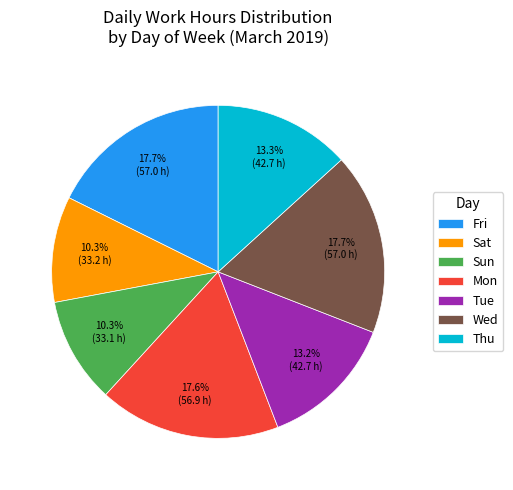

Count the number of slices in the pie.

7